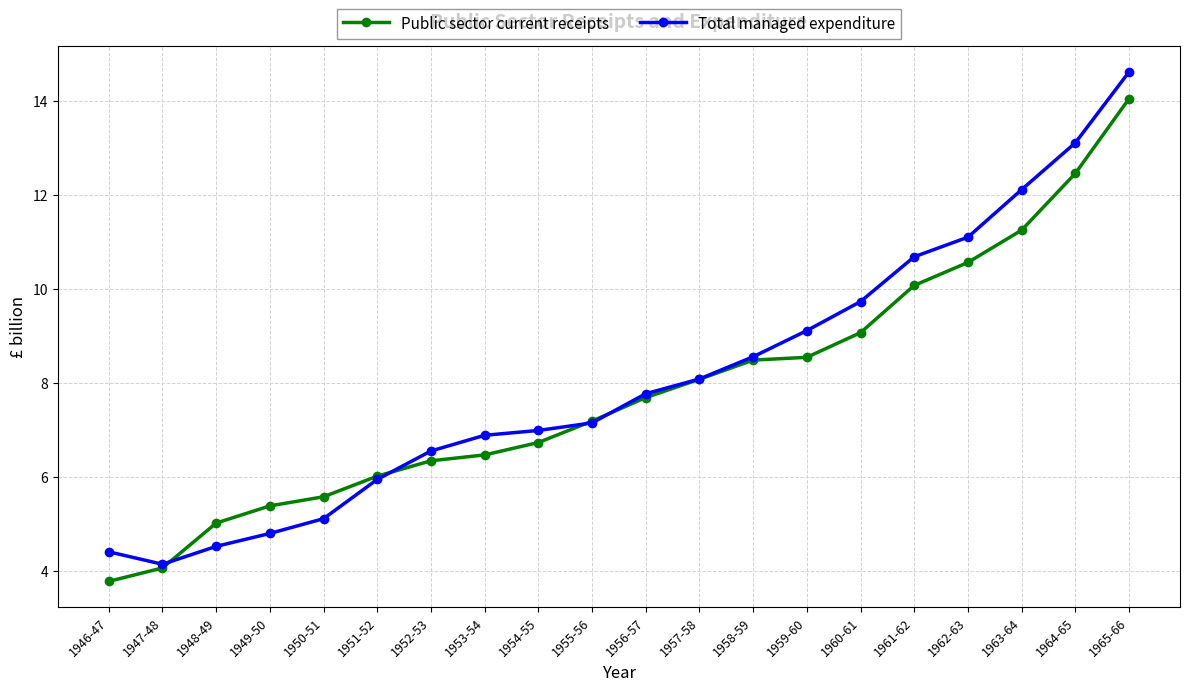

True or false: Total managed expenditure has a value of 4.0 at 1953-54.

False